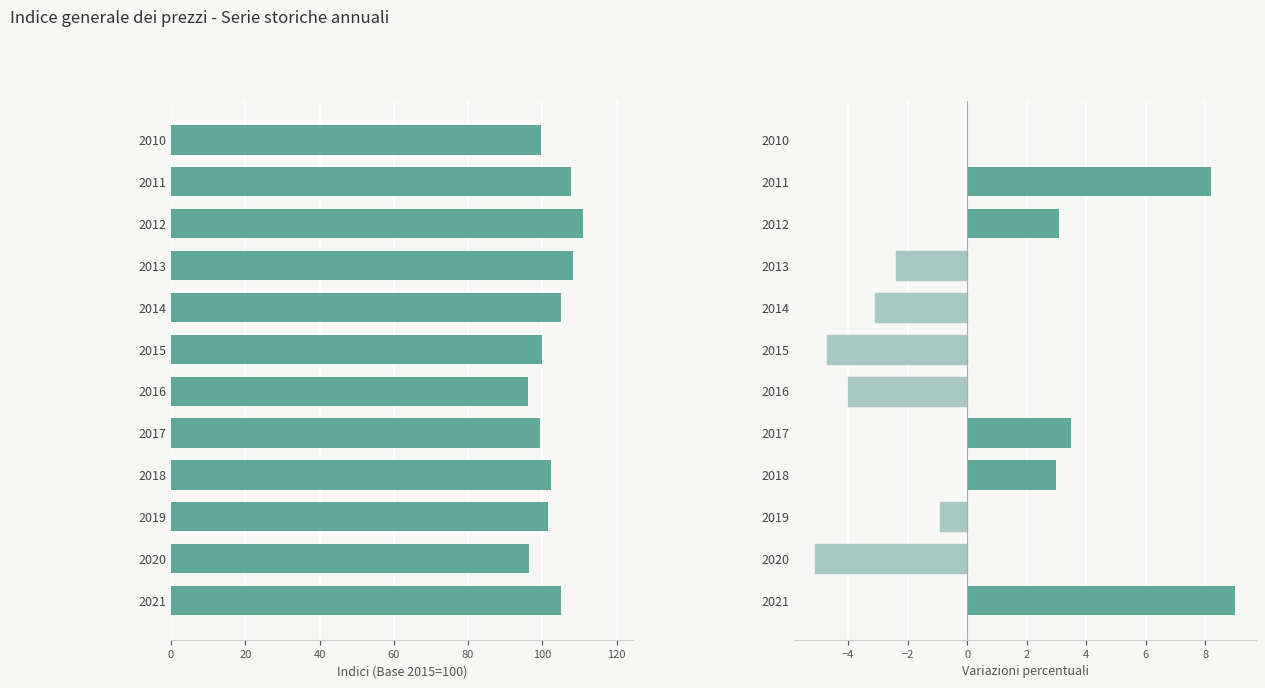

The value of Indici at 2017 is 99.4. True or false?

True